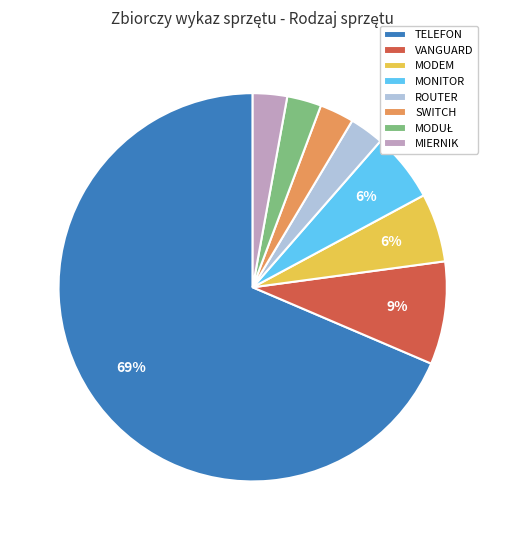

How many slices are in this pie chart?

8